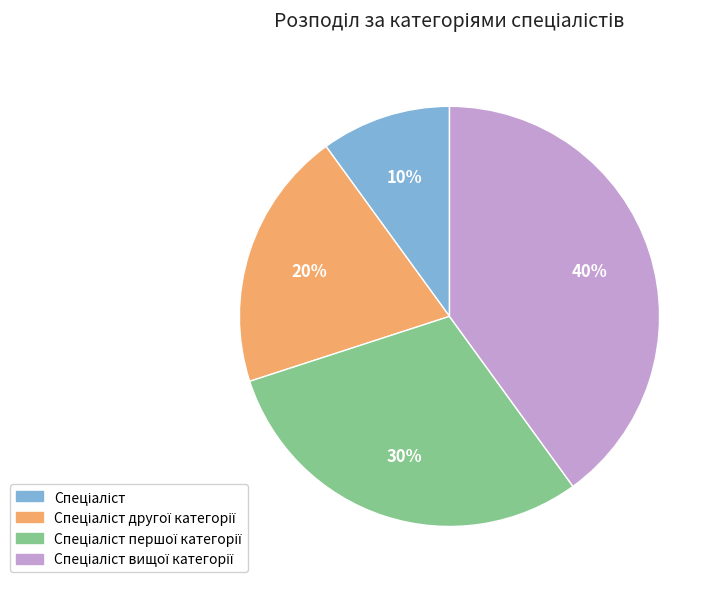

Does any single category account for the majority?

No